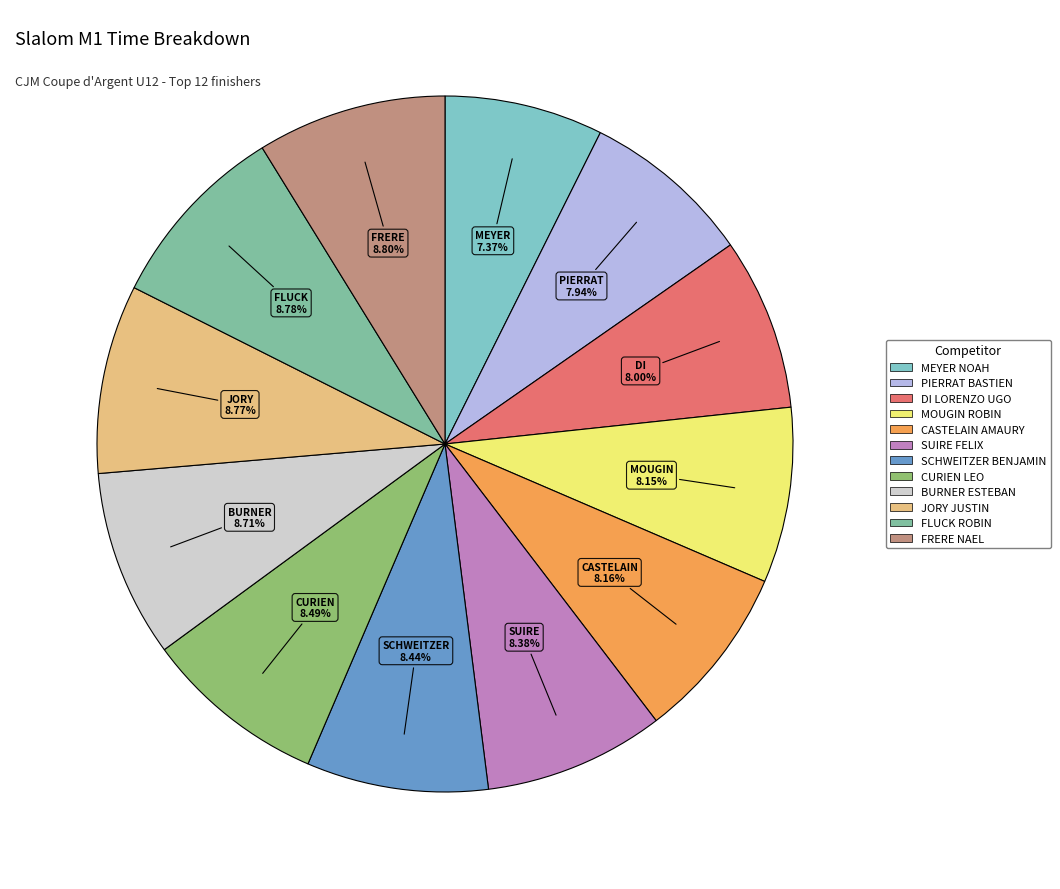

Does CASTELAIN AMAURY account for over 50% of the chart?

No